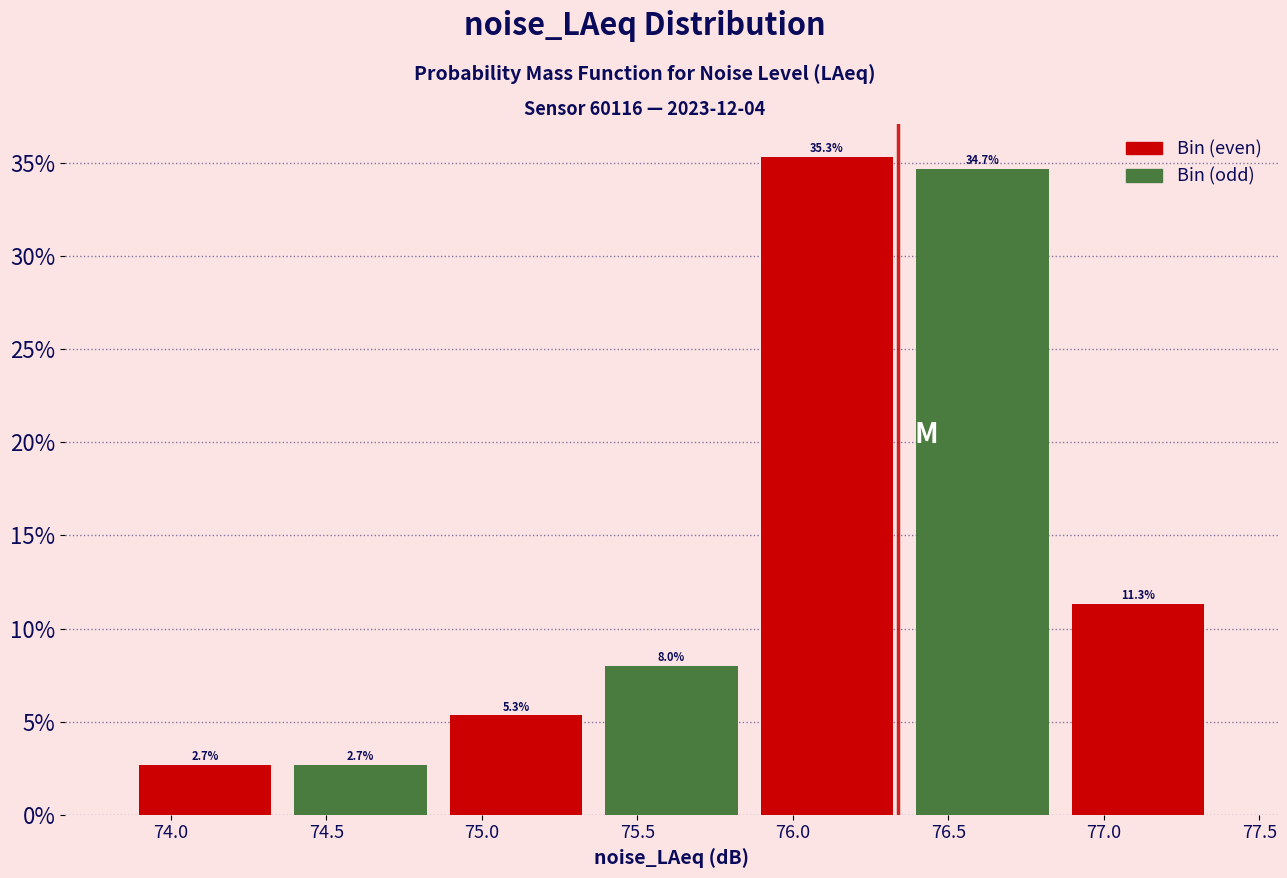

Over which range of the x-axis is the bar tallest?

75.86 to 76.36